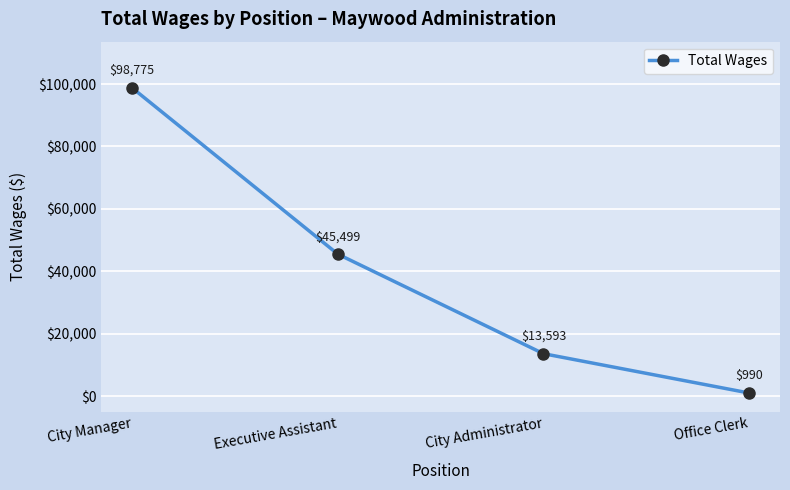

What is the label of the 3rd point from the left?

City Administrator